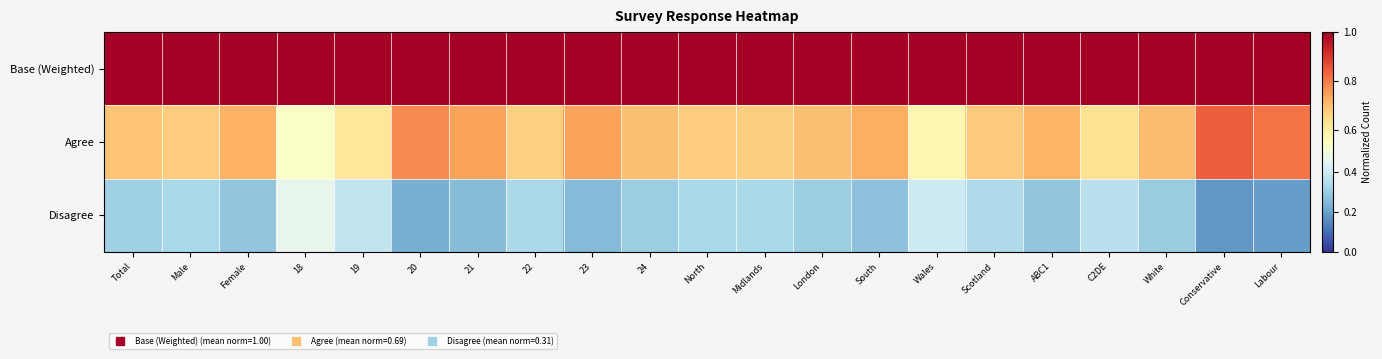

List the series in order of their peak value, highest first.

Base (Weighted), Agree, Disagree